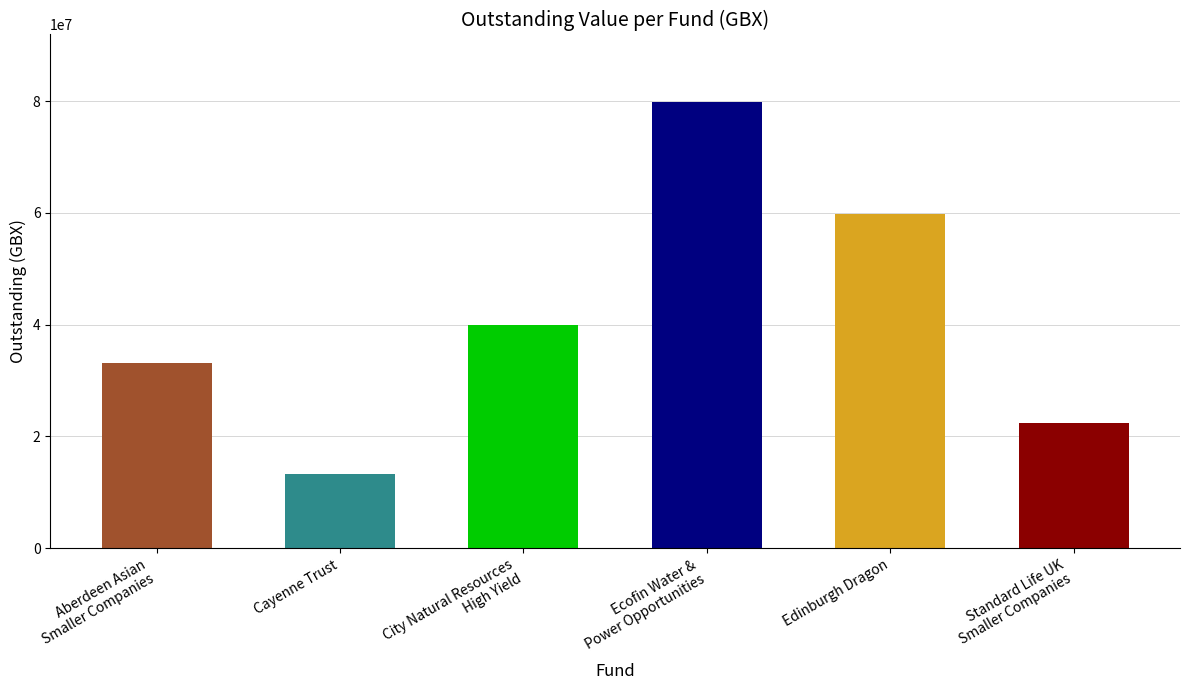

What is the change in value from Ecofin Water &
Power Opportunities to Standard Life UK
Smaller Companies?

-57516338